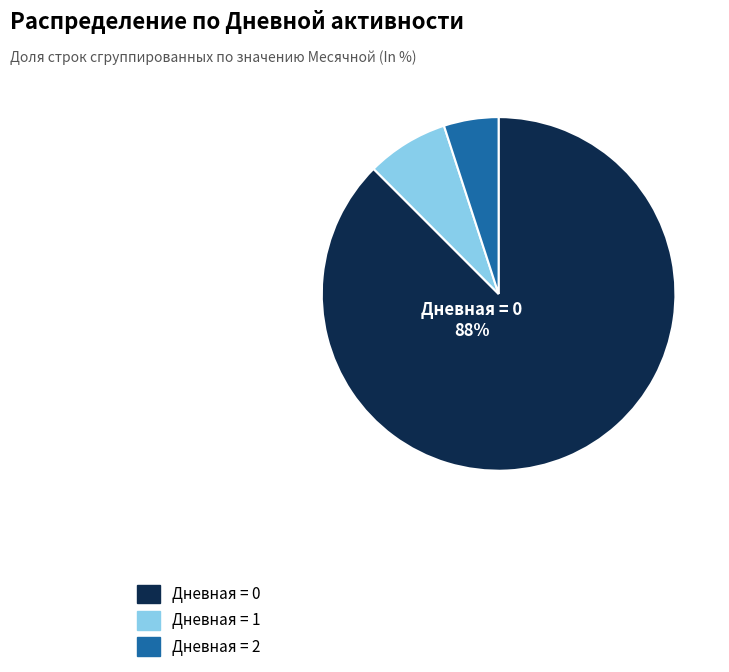

Does any single category account for the majority?

Yes